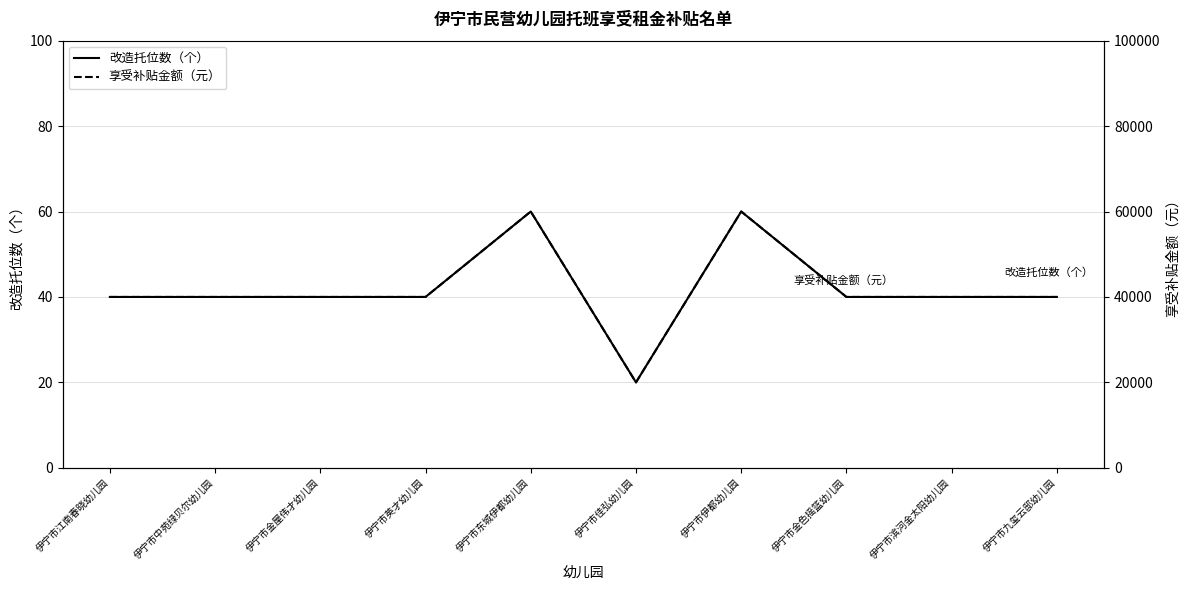

At 伊宁市佳弘幼儿园, list the series in order from smallest to largest.

改造托位数（个）, 享受补贴金额（元）